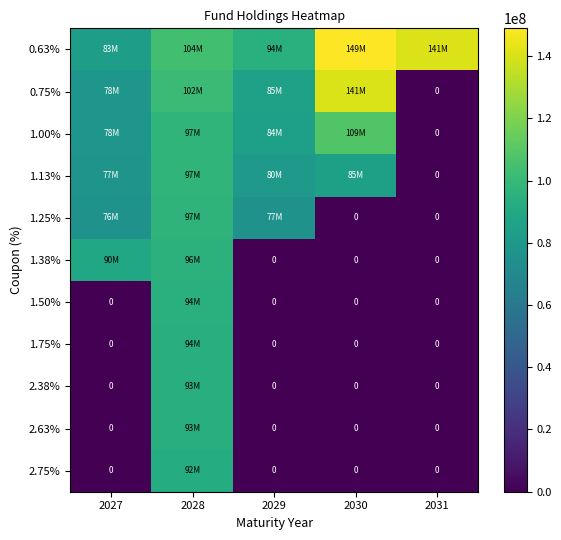

Which series changed the most between 2028 and 2029?

1.38%